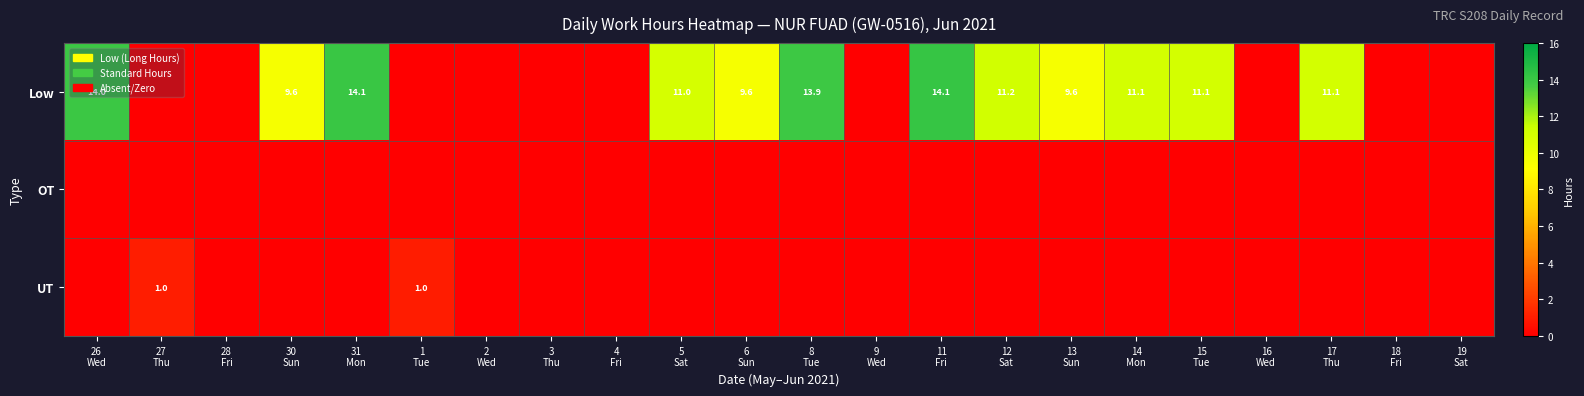

How many values in the Low series are below 9?

10